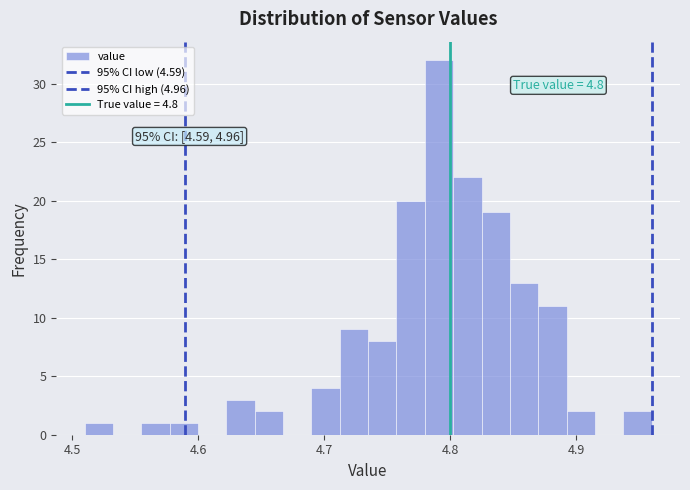

Around what value on the x-axis is the tallest bar? Give the approximate position of its centre, as read against the axis.

4.79